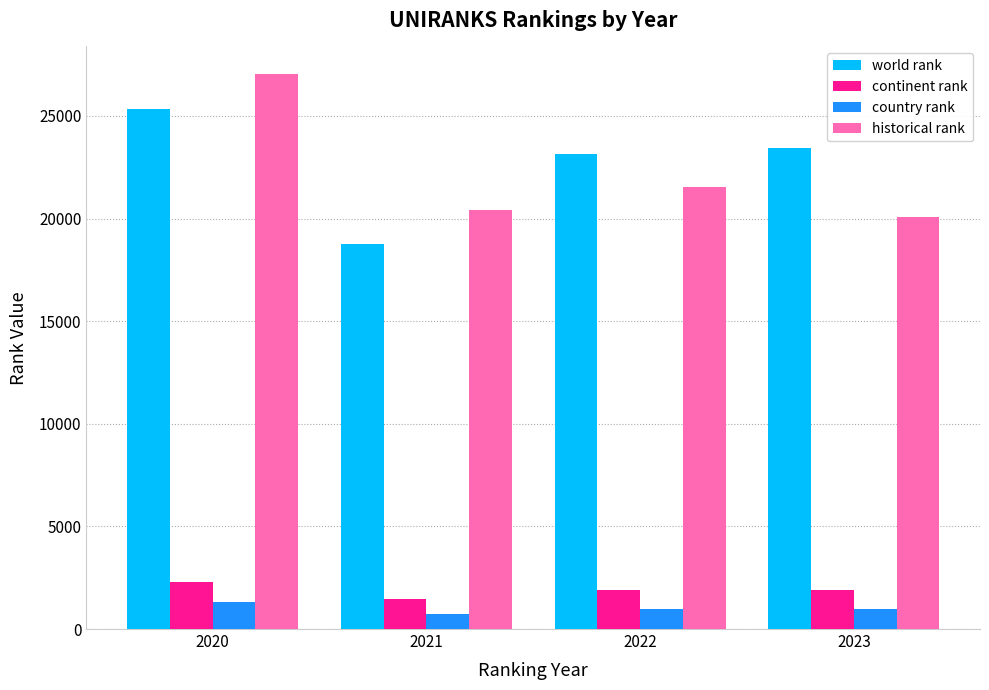

What is the sum of the world rank values at 2021 and 2023?

42216.0